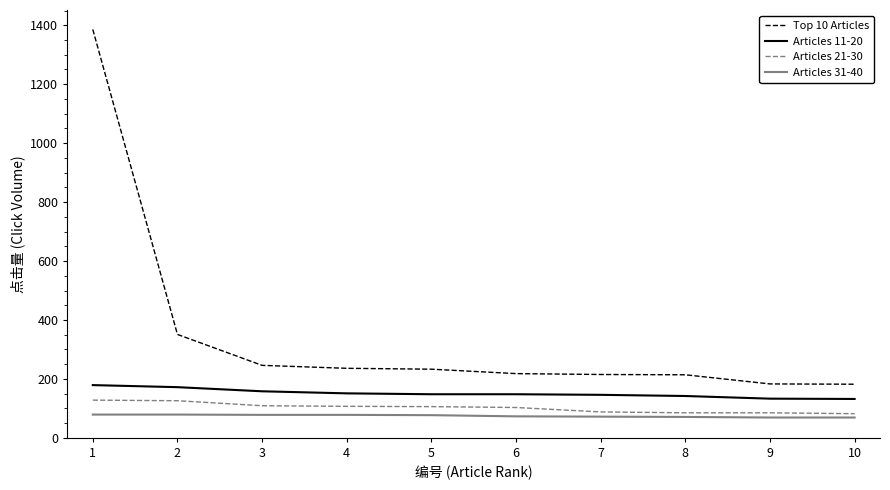

Is it true that Top 10 Articles equals 215 at 7?

True